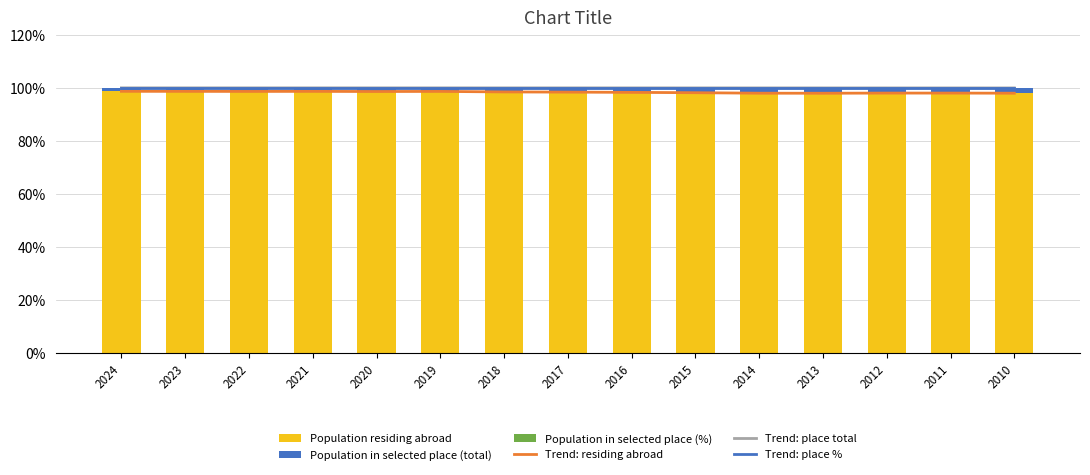

List the series in order of their peak value, highest first.

Trend: place %, Trend: place total, Trend: residing abroad, Population residing abroad, Population in selected place (total), Population in selected place (%)